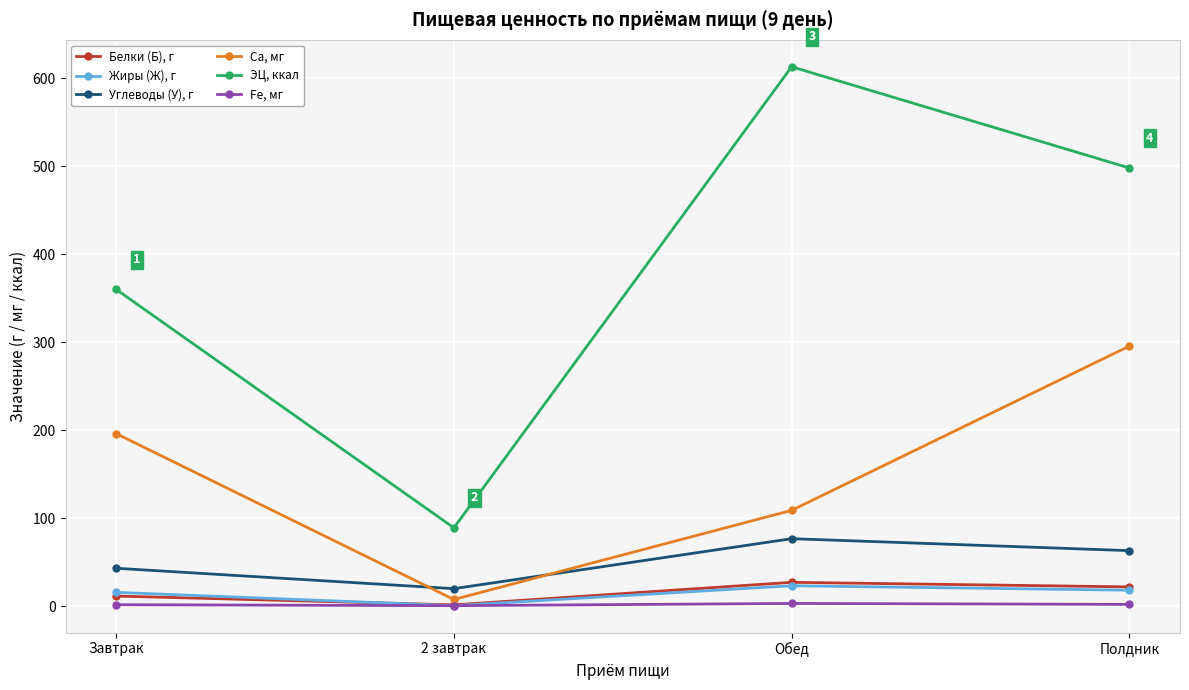

What is the value of the Углеводы (У), г point at the 1st from the left?

43.1